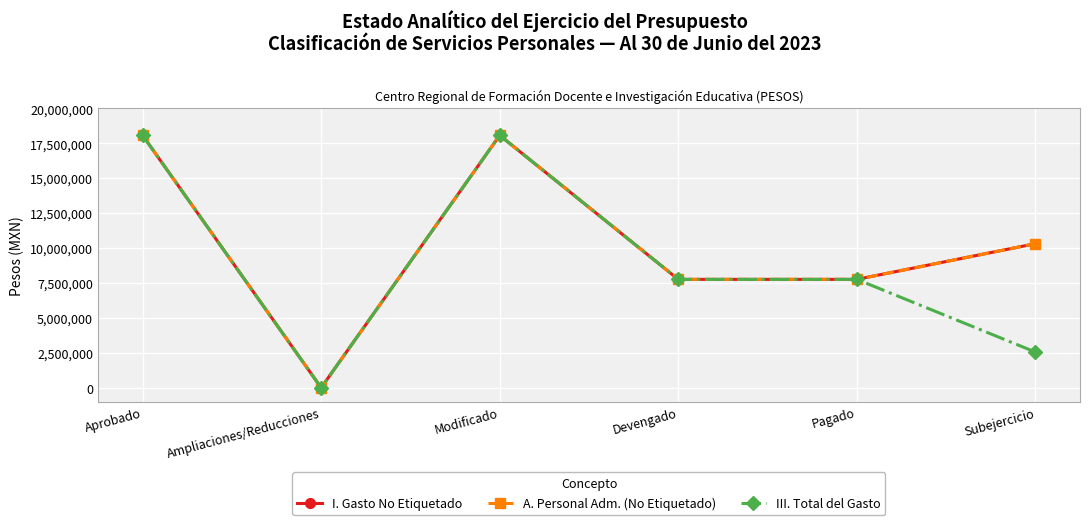

Is this an area chart (filled region under the line)?

No